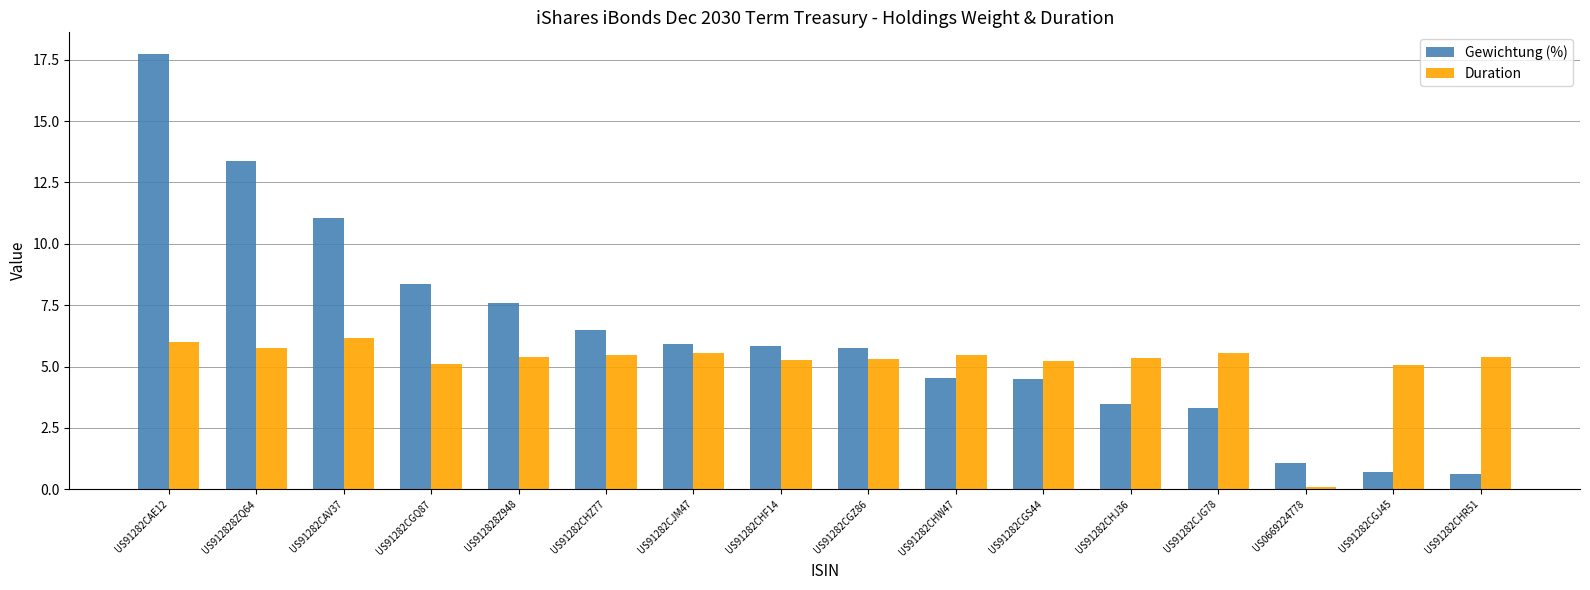

What are all the series names shown in the legend?

Gewichtung (%), Duration